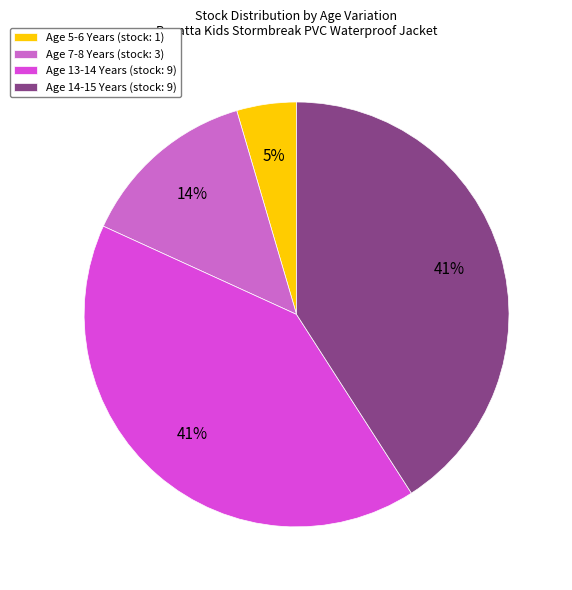

How many segments does this pie chart have?

4